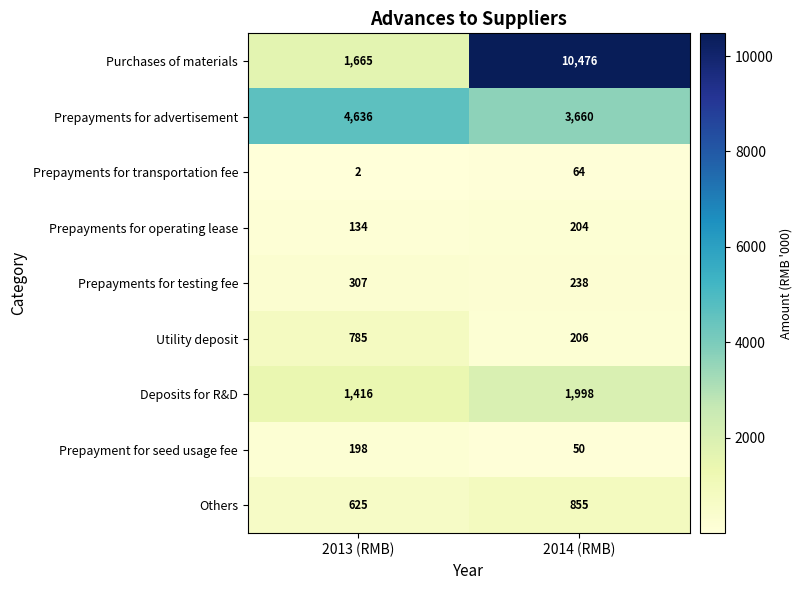

What is the sum of the Purchases of materials values at 2013 (RMB) and 2014 (RMB)?

12141